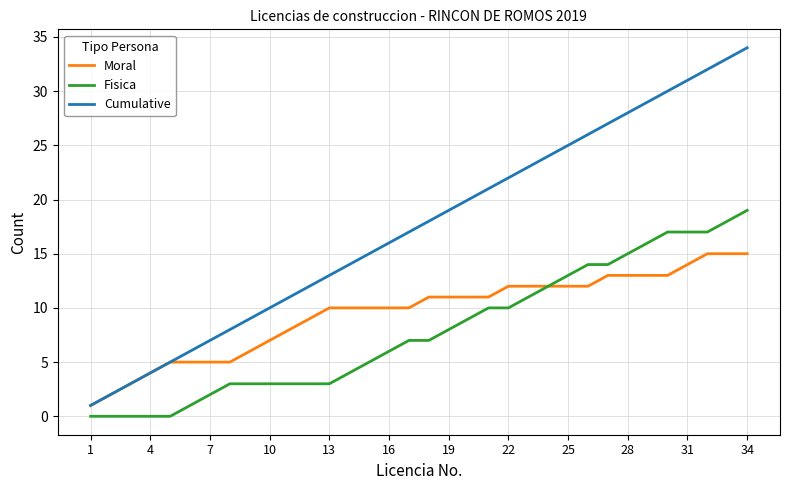

Count the number of data series in this chart.

3